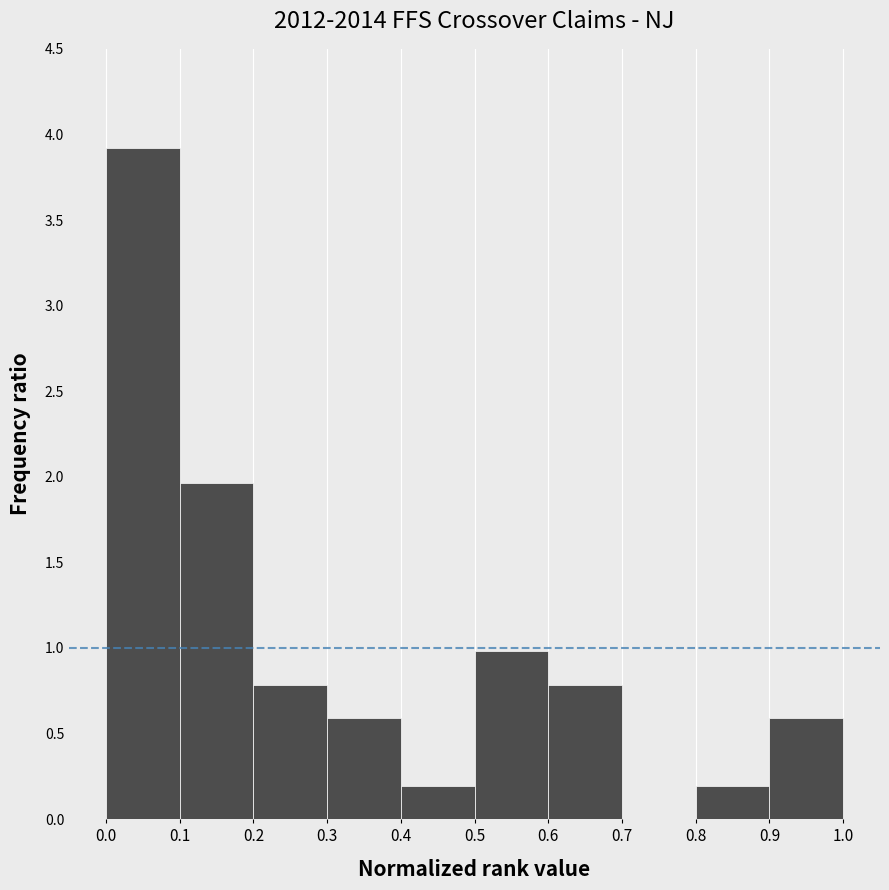

How tall is the bar that spans 0.5 to 0.6 on the x-axis? The values are not printed on the chart, so give them approximately, as read against the axis.

1.00